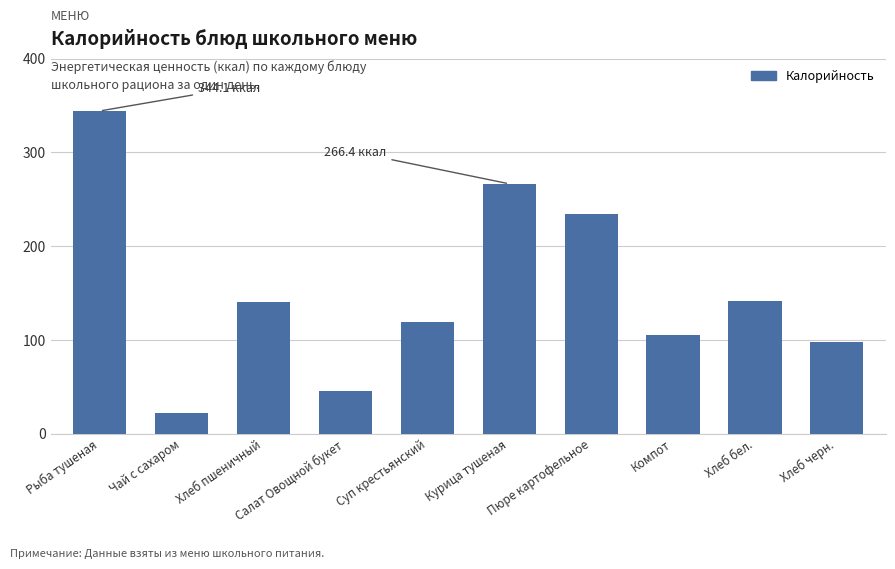

True or false: the data shows 44.3 at Суп крестьянский.

False